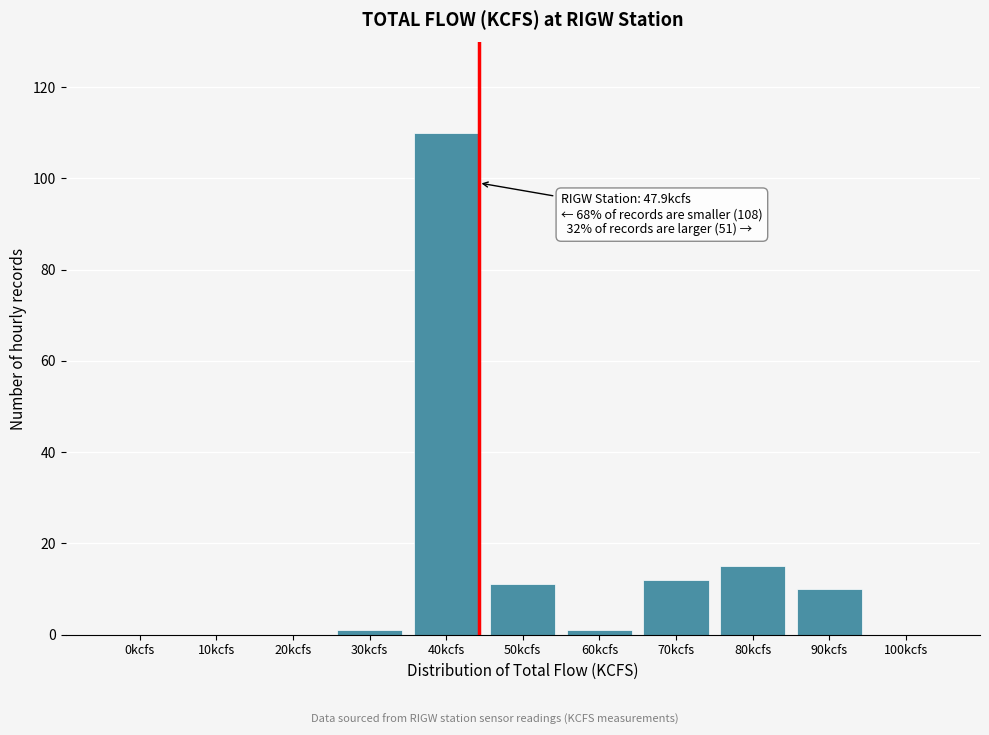

Reading right to left, list all the values displayed in this chart.

100kcfs=0	90kcfs=10	80kcfs=15	70kcfs=12	60kcfs=1	50kcfs=11	40kcfs=110	30kcfs=1	20kcfs=0	10kcfs=0	0kcfs=0